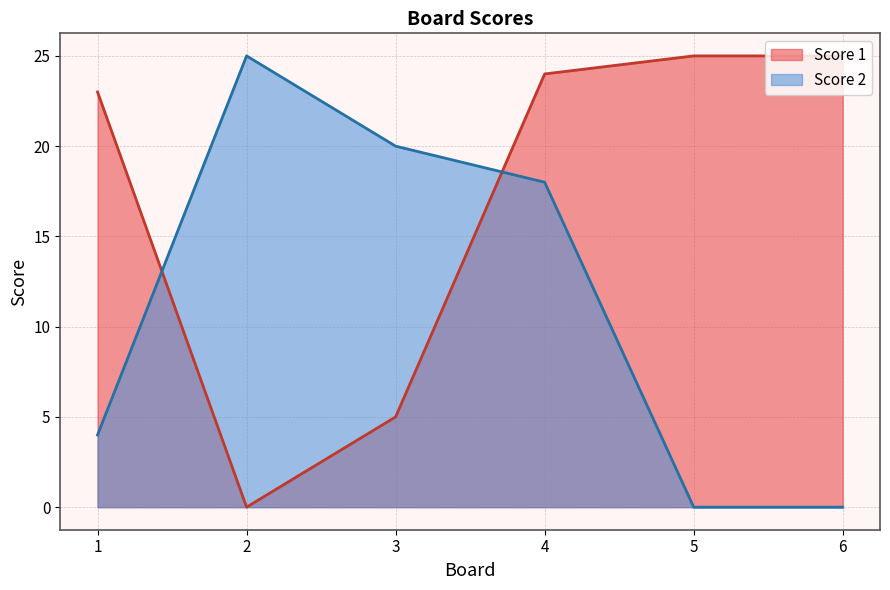

True or false: Score 1 has a value of 5 at 3.

True